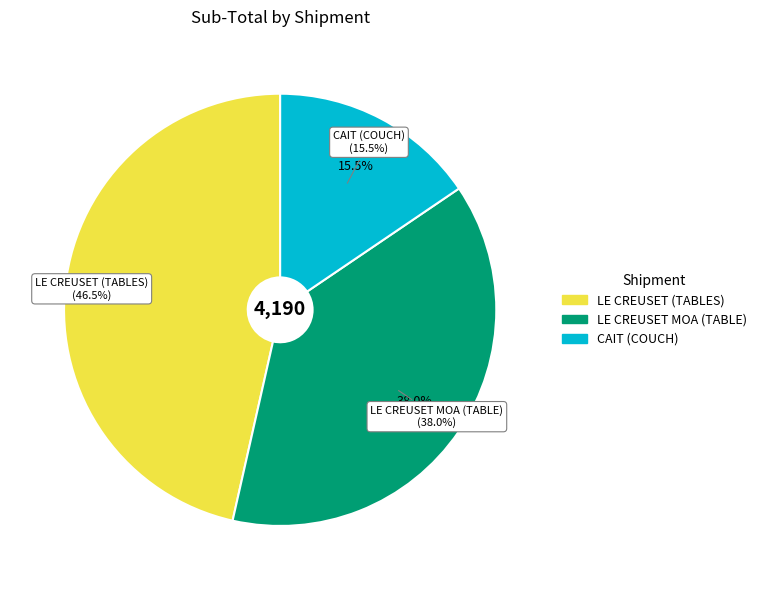

Count the number of slices in the pie.

3